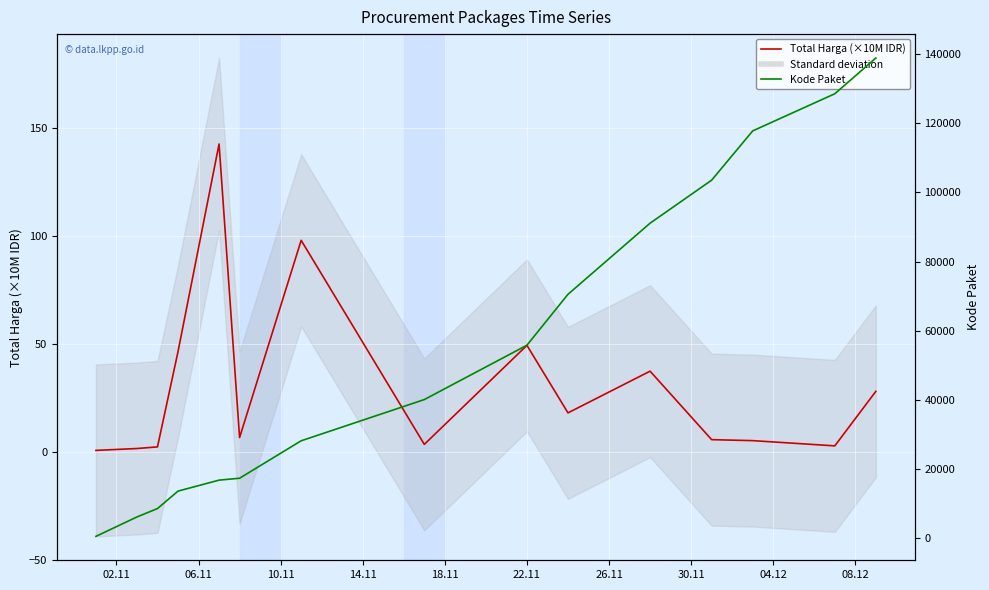

What is the minimum value shown in the chart?

0.6